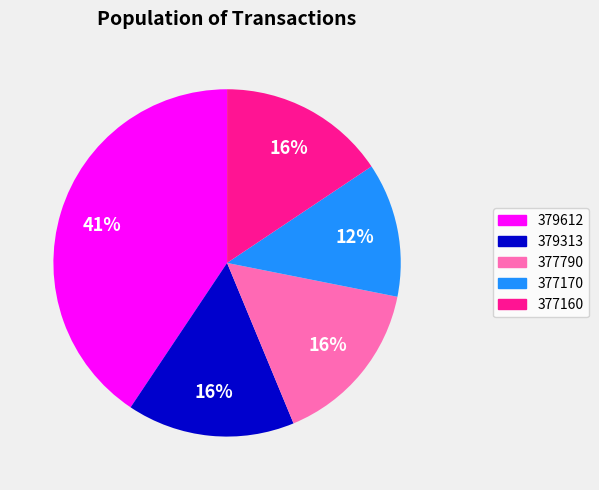

What percentage is the 377790 slice, to the nearest percent?

16%